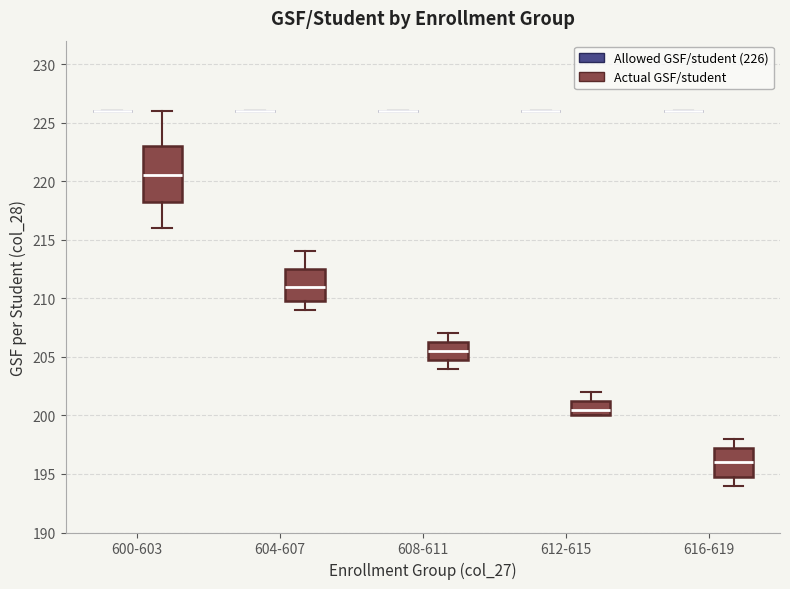

Which box is the tallest, from its lower edge to its upper edge?

600-603 (Actual GSF/student)